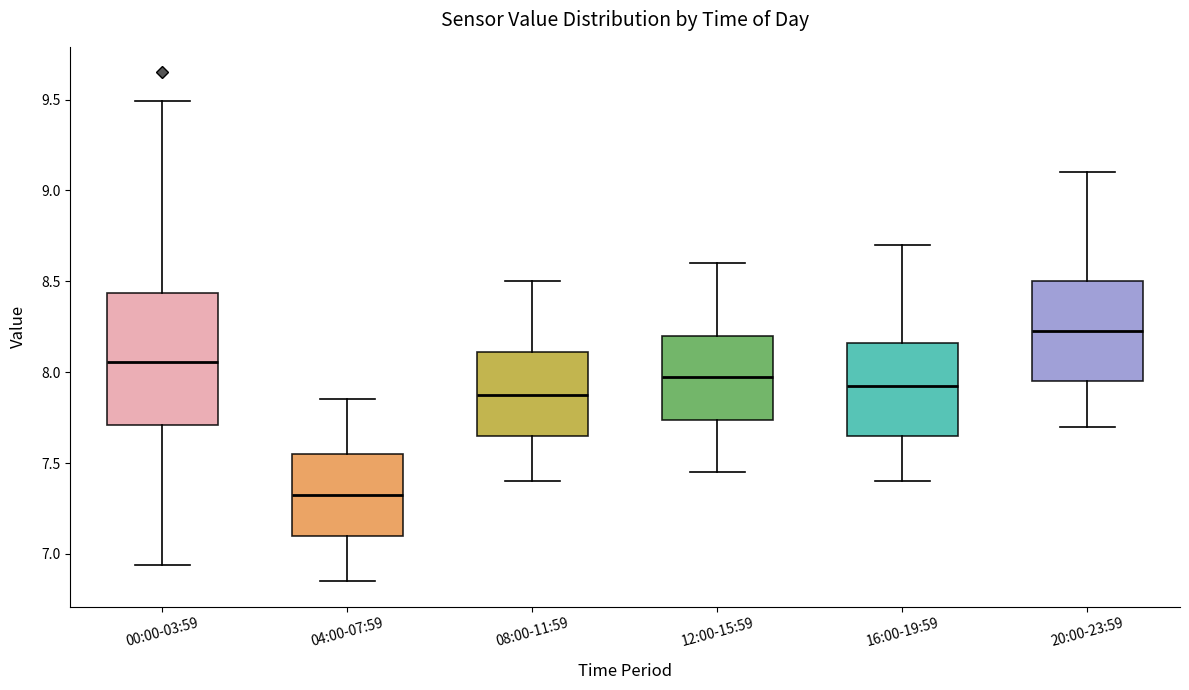

Reading left to right, transcribe this box plot: for each box, give where its median line is, the range the box spans, and where its two whiskers end, as read against the y-axis. The values are not printed on the chart, so give them approximately, as read against the axis.

00:00-03:59: median 8.05, box 7.70 to 8.45, whiskers 6.95 to 9.50
04:00-07:59: median 7.35, box 7.10 to 7.55, whiskers 6.85 to 7.85
08:00-11:59: median 7.90, box 7.65 to 8.10, whiskers 7.40 to 8.50
12:00-15:59: median 8.00, box 7.75 to 8.20, whiskers 7.45 to 8.60
16:00-19:59: median 7.95, box 7.65 to 8.15, whiskers 7.40 to 8.70
20:00-23:59: median 8.25, box 7.95 to 8.50, whiskers 7.70 to 9.10